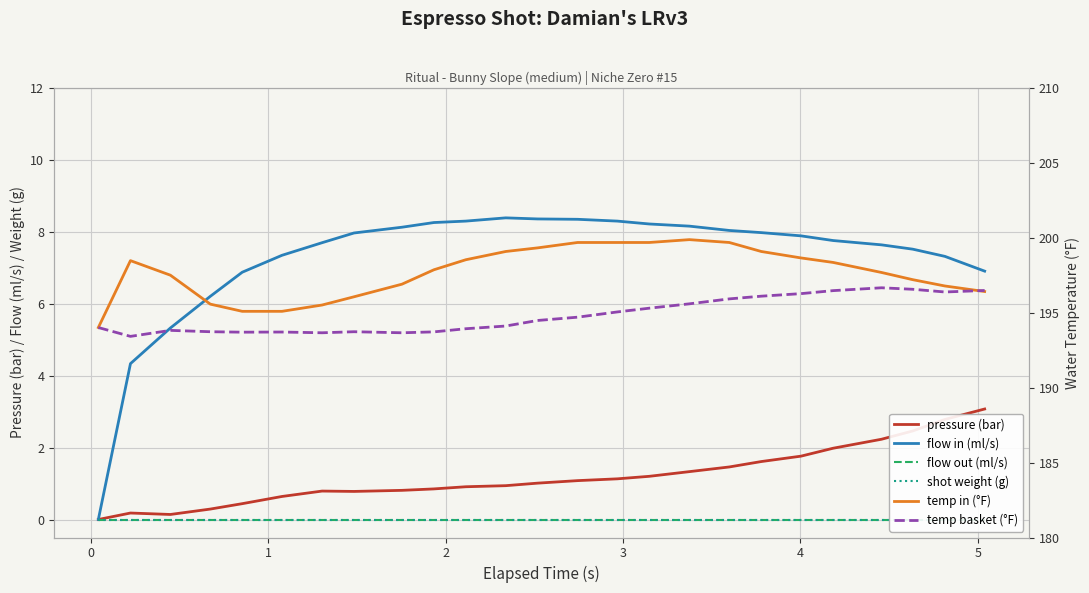

True or false: flow out (ml/s) and pressure (bar) cross at least once.

False